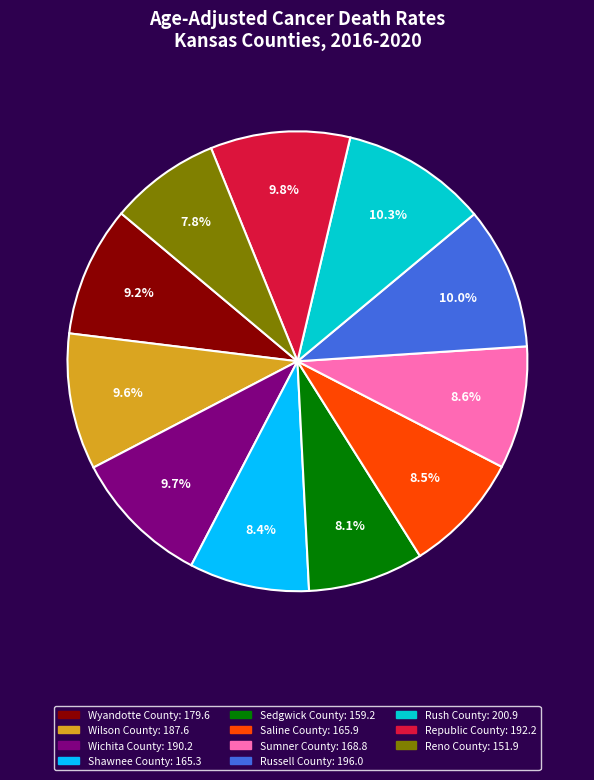

What is the total percentage of Saline County and Sumner County?

17.1%